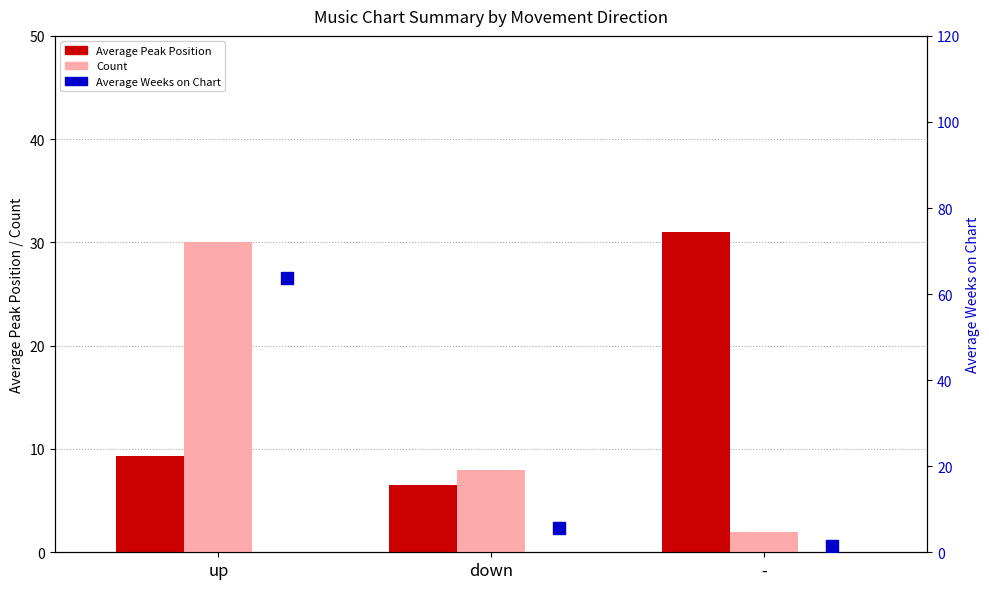

Which series has the largest total across all categories?

Average Weeks on Chart